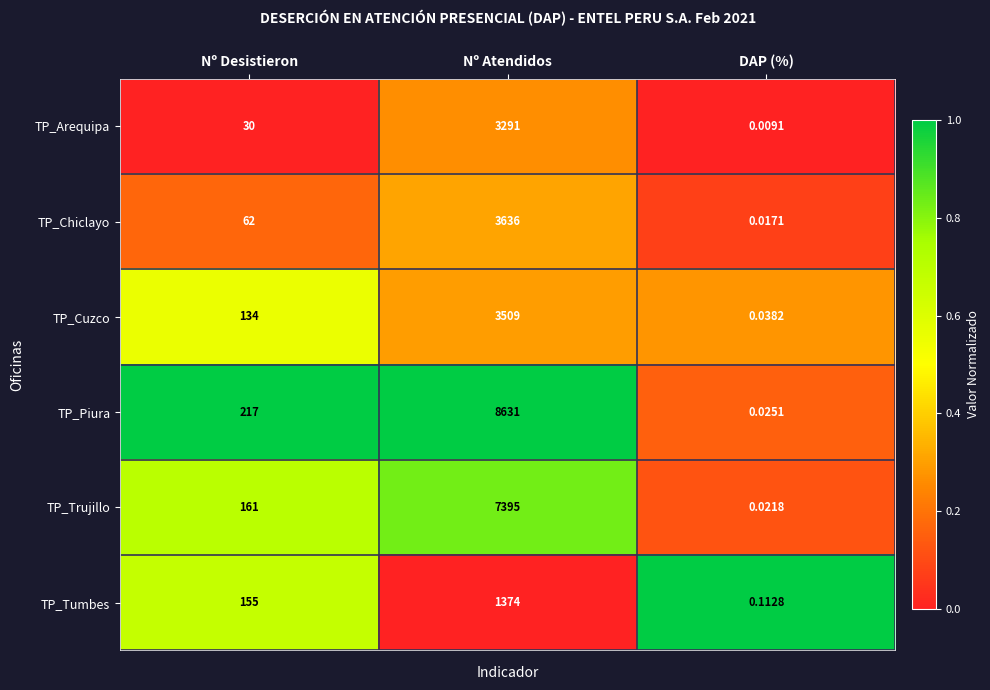

At which category does the chart reach its minimum across all series?

DAP (%)